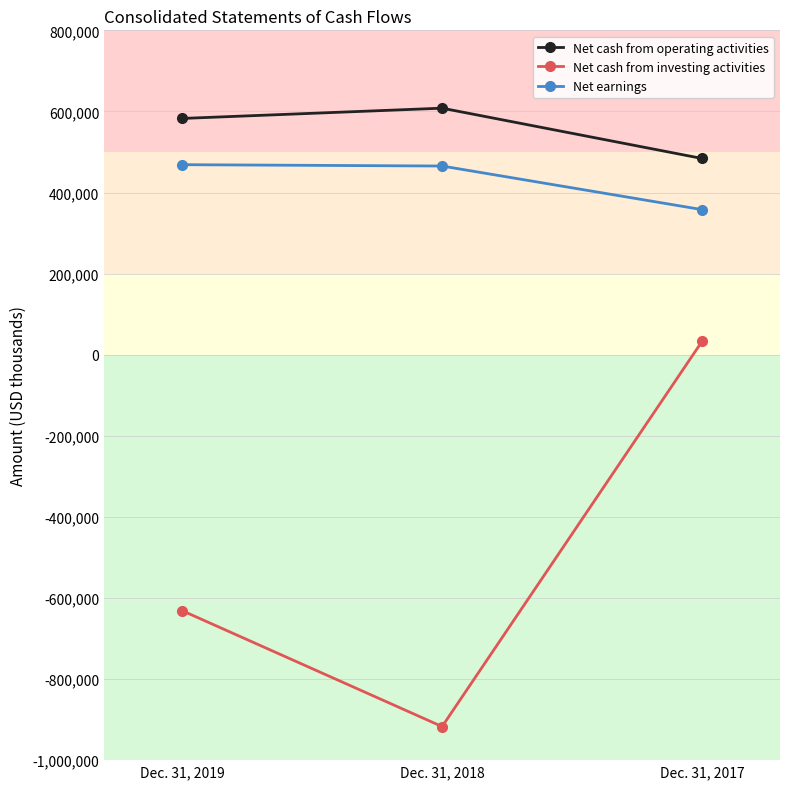

What is the total value across all series at Dec. 31, 2017?

874527